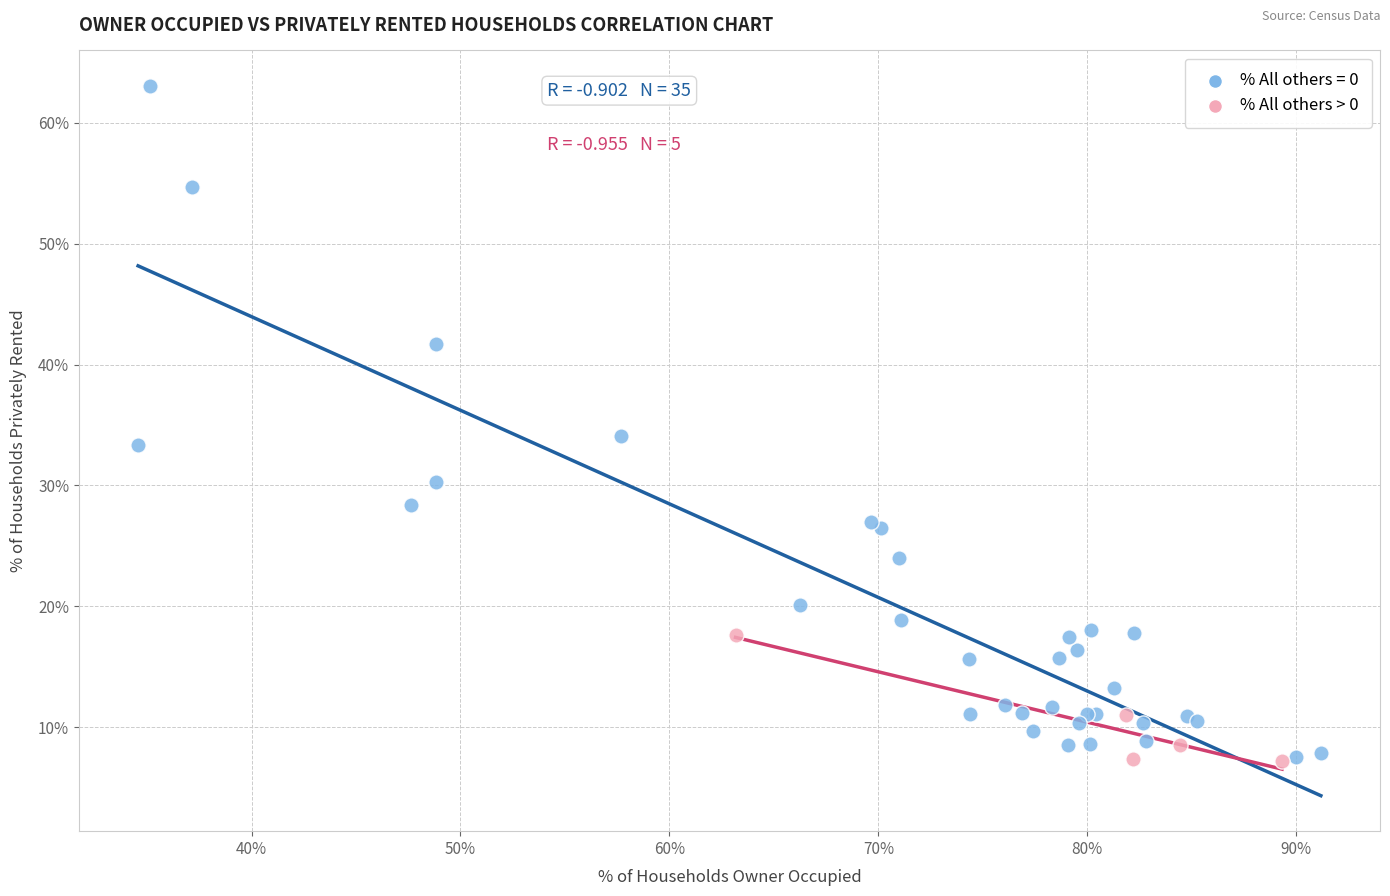

Which series reaches the maximum Y coordinate?

% All others = 0